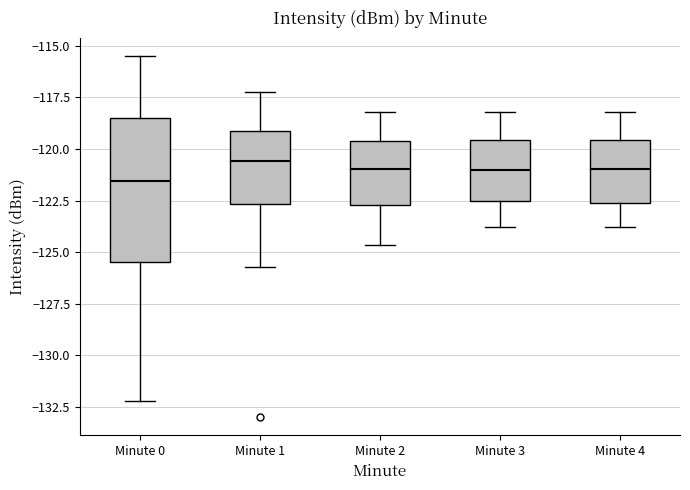

Comparing the boxes themselves (not the whiskers), which one is the tallest?

Minute 0